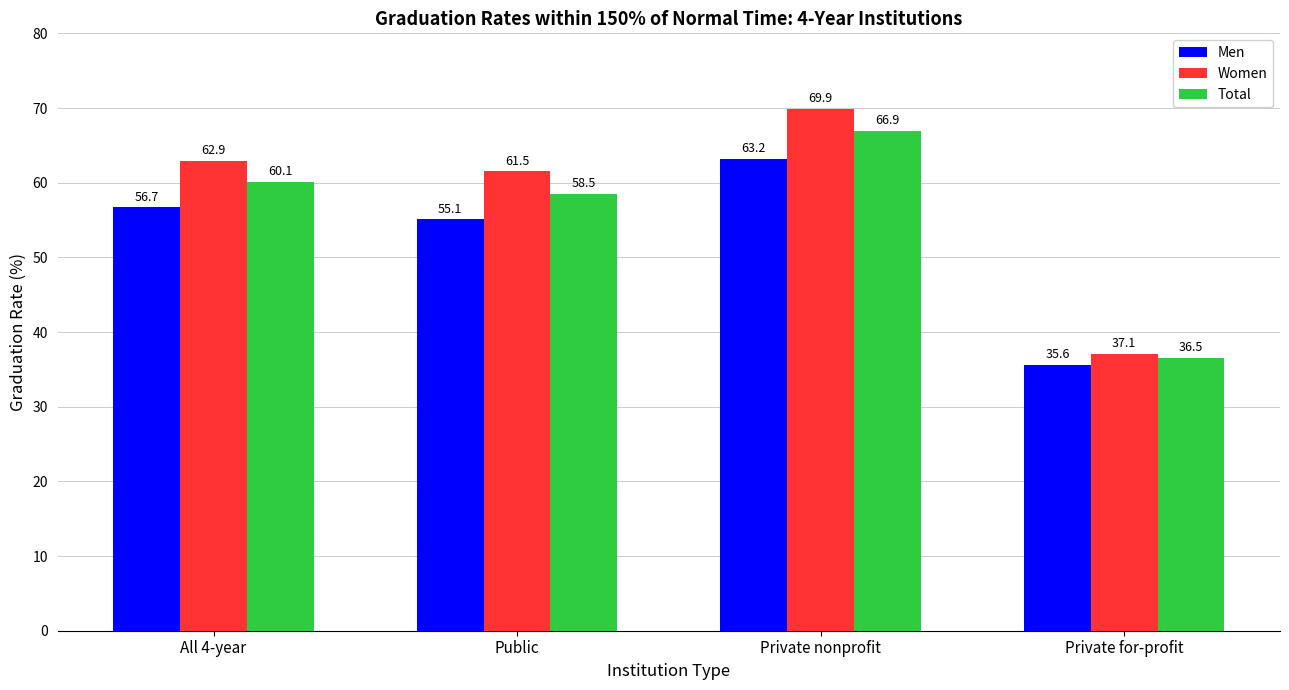

At which label does Women first exceed 62?

All 4-year